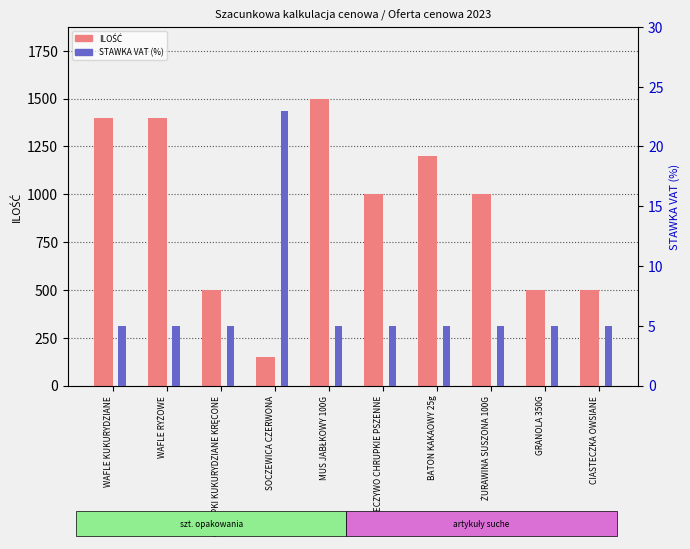

The value of ILOŚĆ at WAFLE KUKURYDZIANE is 1400. True or false?

True